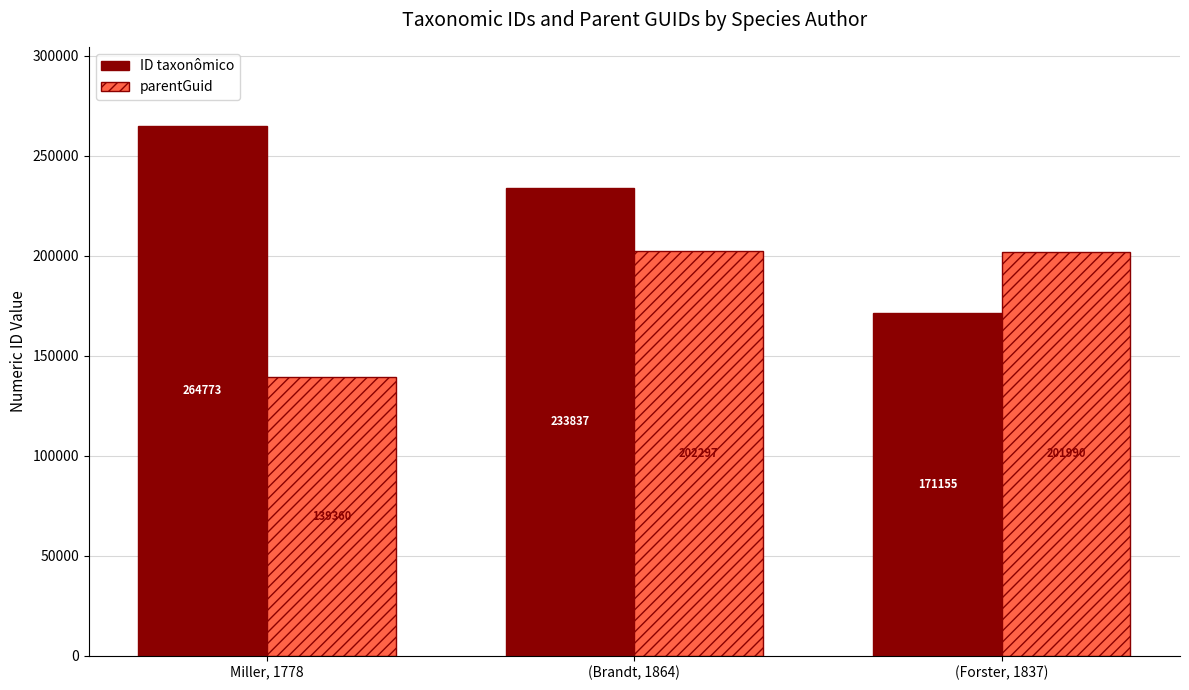

At which category is the sum across all series the highest?

(Brandt, 1864)